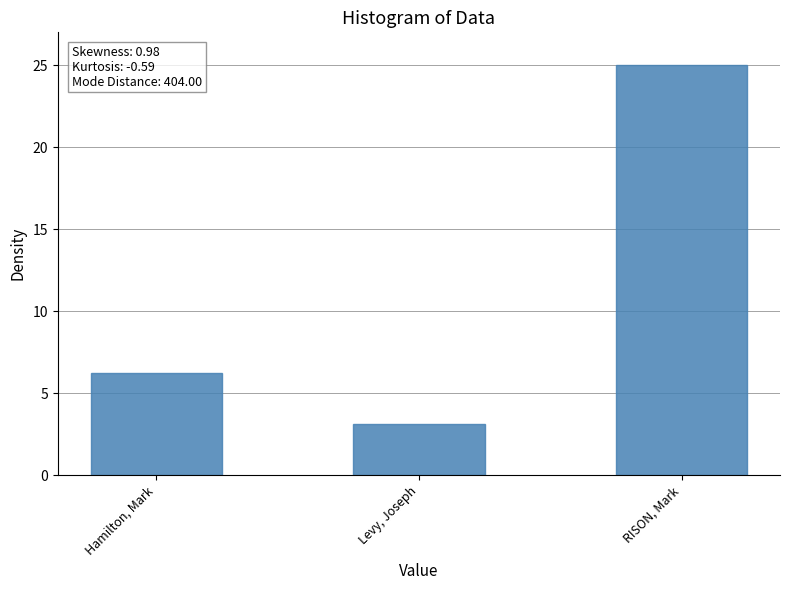

Which label corresponds to the smallest value in the chart?

Levy, Joseph